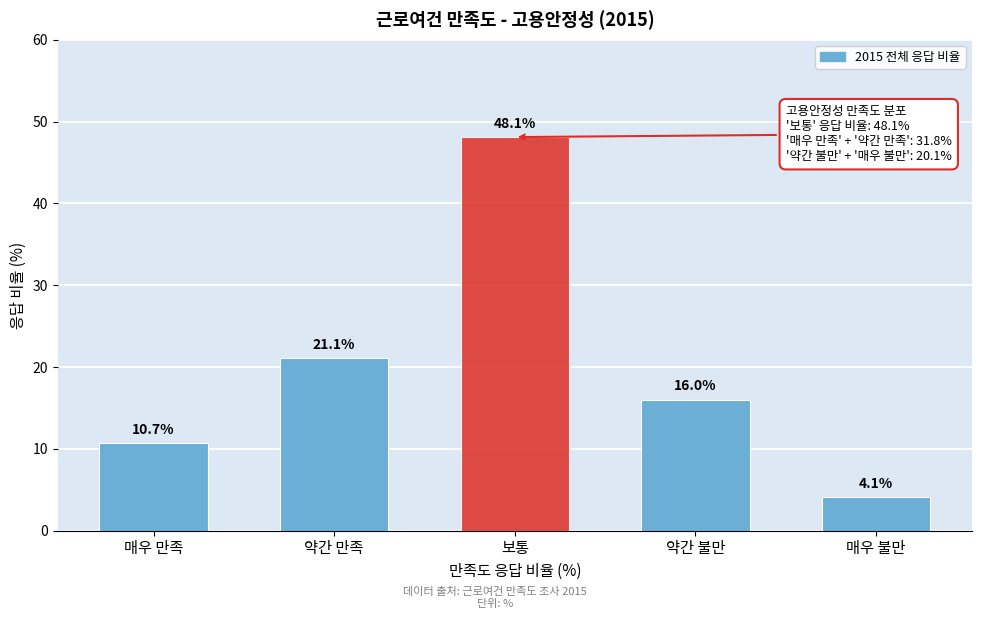

Reading left to right, what are all the values shown in this chart?

매우 만족=10.7	약간 만족=21.1	보통=48.1	약간 불만=16.0	매우 불만=4.1